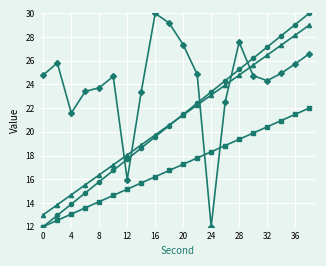

How many data points does each series have?

20